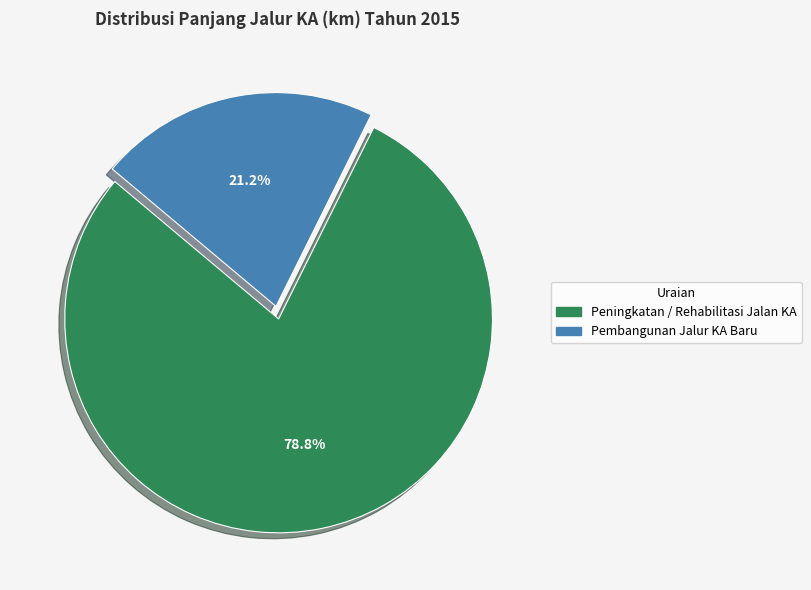

To the nearest percent, what is the average slice percentage?

50%